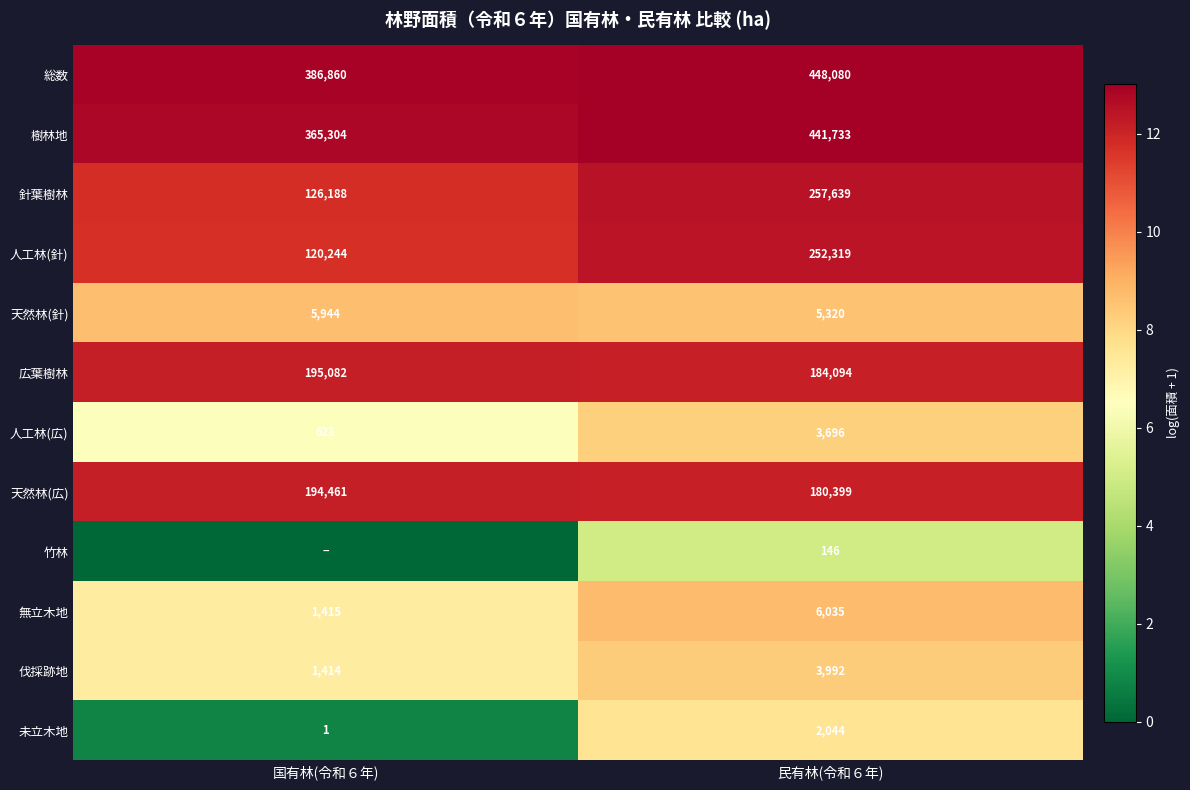

What is the difference between the 針葉樹林 values at 国有林(令和６年) and 民有林(令和６年)?

131451